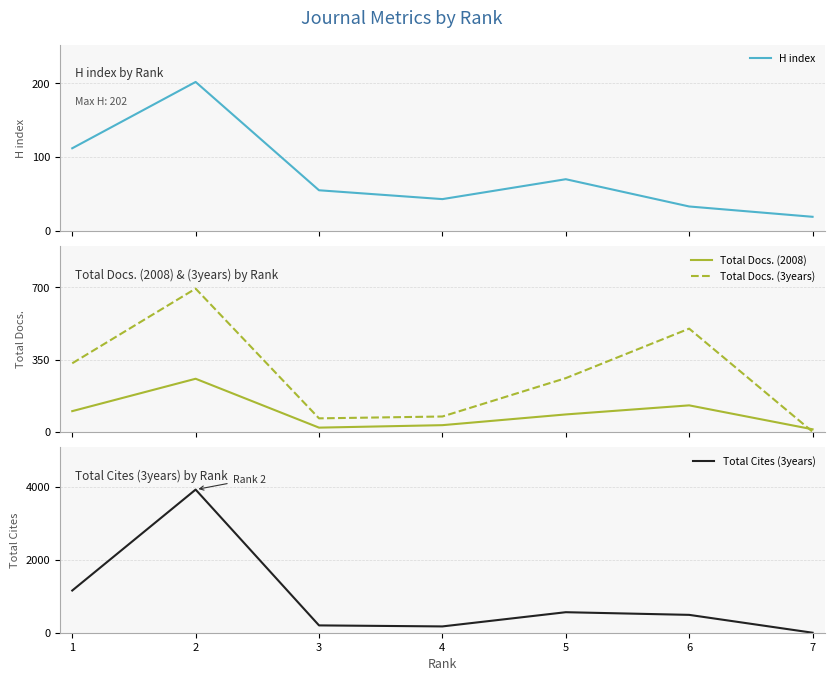

Between 4 and 3, which is larger?

3